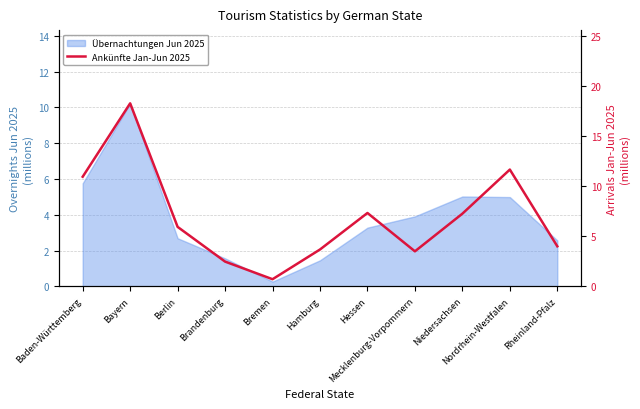

What is the label of the 2nd point from the left?

Bayern